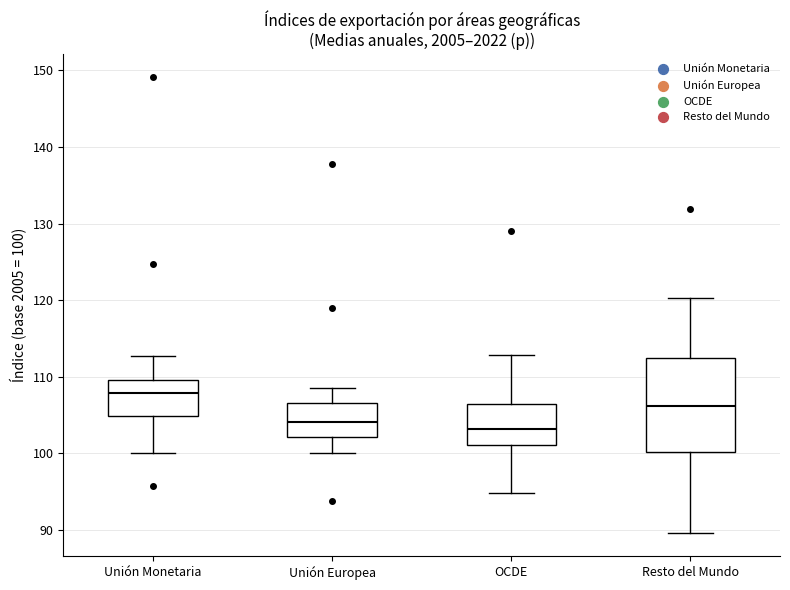

Reading left to right, transcribe this box plot: for each box, give where its median line is, the range the box spans, and where its two whiskers end, as read against the y-axis. The values are not printed on the chart, so give them approximately, as read against the axis.

Unión Monetaria: median 108, box 105 to 110, whiskers 100 to 113
Unión Europea: median 104, box 102 to 107, whiskers 100 to 109
OCDE: median 103, box 101 to 106, whiskers 95 to 113
Resto del Mundo: median 106, box 100 to 112, whiskers 90 to 120